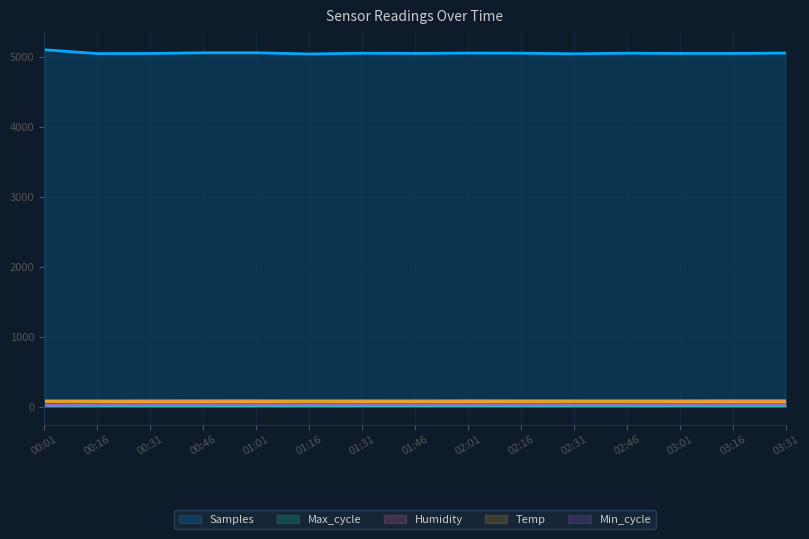

Reading left to right, what are all the values shown in this chart?

Samples: 00:01=5096.7	00:16=5041.6	00:31=5043.6	00:46=5053.3	01:01=5053.4	01:16=5036.4	01:31=5047.4	01:46=5044.2	02:01=5049.3	02:16=5047.7	02:31=5039.0	02:46=5047.7	03:01=5043.7	03:16=5044.1	03:31=5049.6
Max_cycle: 00:01=20.0	00:16=20.1	00:31=19.9	00:46=19.9	01:01=19.9	01:16=20.0	01:31=19.9	01:46=19.9	02:01=19.9	02:16=19.9	02:31=19.9	02:46=20.0	03:01=20.2	03:16=19.9	03:31=19.9
Humidity: 00:01=83.8	00:16=83.5	00:31=84.5	00:46=85.4	01:01=85.5	01:16=84.4	01:31=85.1	01:46=84.6	02:01=85.6	02:16=85.3	02:31=85.0	02:46=84.3	03:01=84.8	03:16=85.8	03:31=85.4
Temp: 00:01=76.0	00:16=74.0	00:31=71.0	00:46=71.0	01:01=72.0	01:16=76.0	01:31=73.0	01:46=73.0	02:01=72.0	02:16=74.0	02:31=75.0	02:46=75.0	03:01=73.0	03:16=71.0	03:31=71.0
Min_cycle: 00:01=22.0	00:16=28.0	00:31=28.0	00:46=28.0	01:01=28.0	01:16=28.0	01:31=28.0	01:46=28.0	02:01=28.0	02:16=28.0	02:31=28.0	02:46=28.0	03:01=28.0	03:16=28.0	03:31=28.0